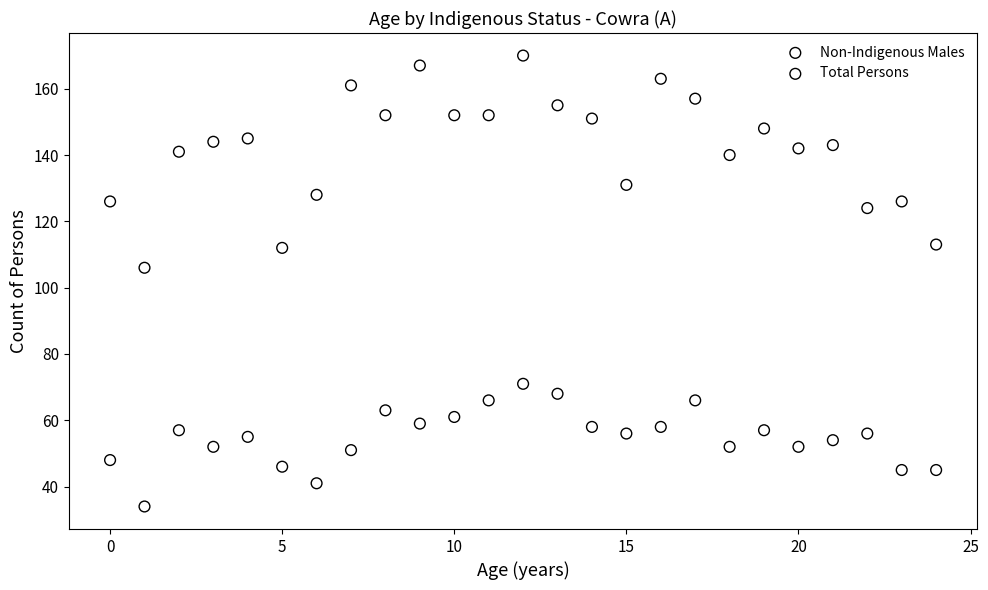

Which series reaches the minimum Y coordinate?

Non-Indigenous Males